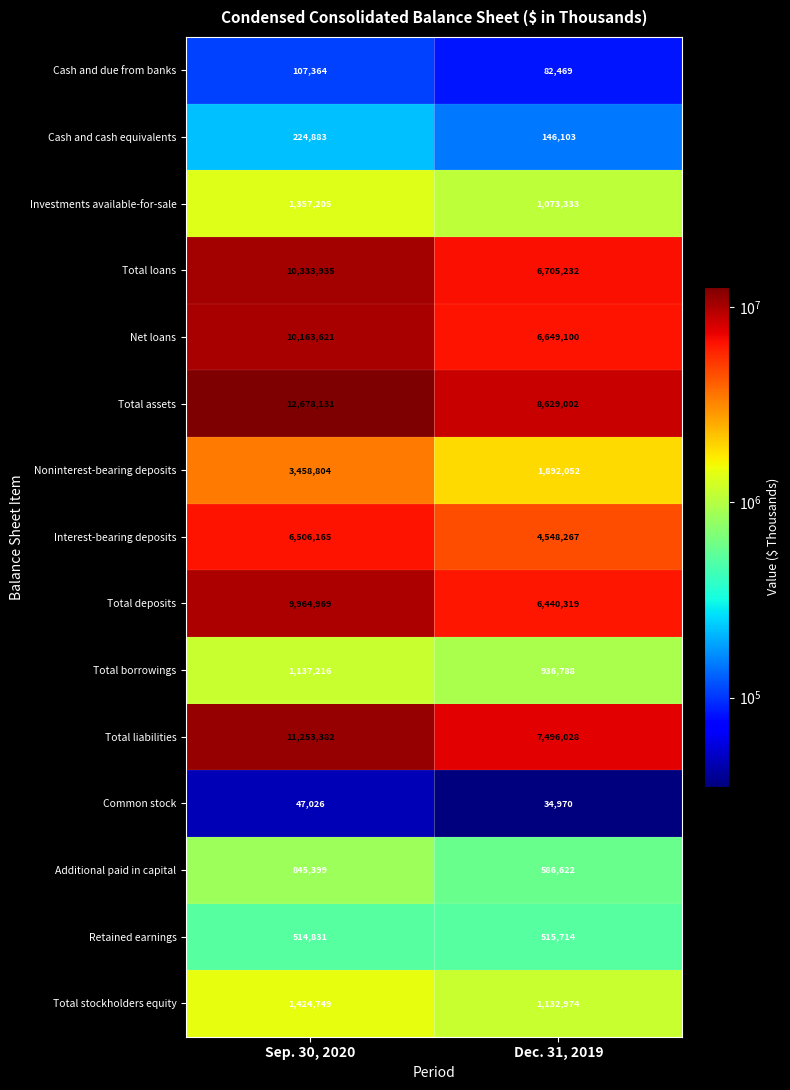

Where is Total loans nearest to the value 8519583?

Dec. 31, 2019